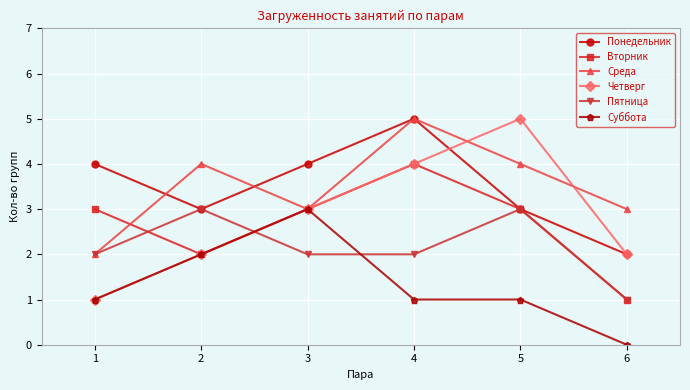

True or false: Понедельник and Суббота intersect in this chart.

False